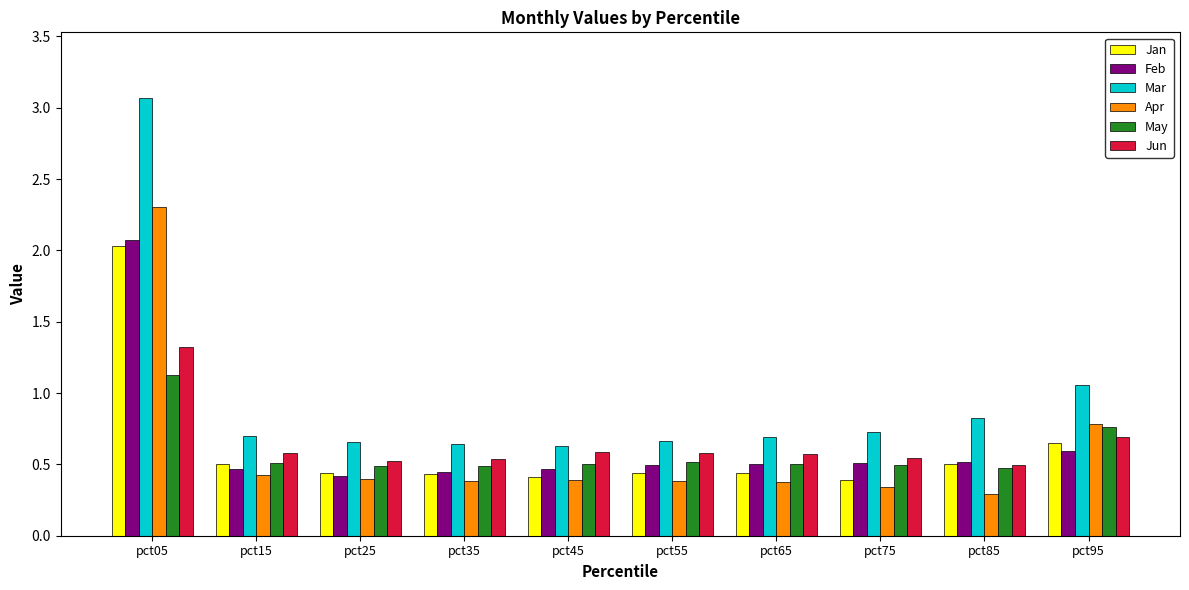

The Apr series shows 0.1 at pct55. True or false?

False